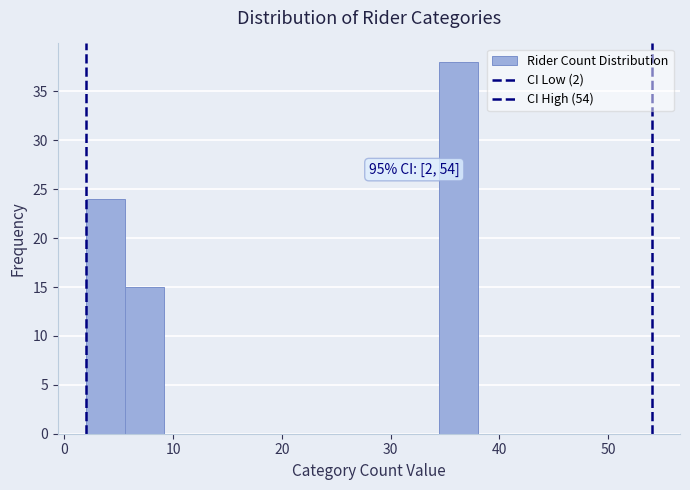

Around what value on the x-axis is the tallest bar? Give the approximate position of its centre, as read against the axis.

36